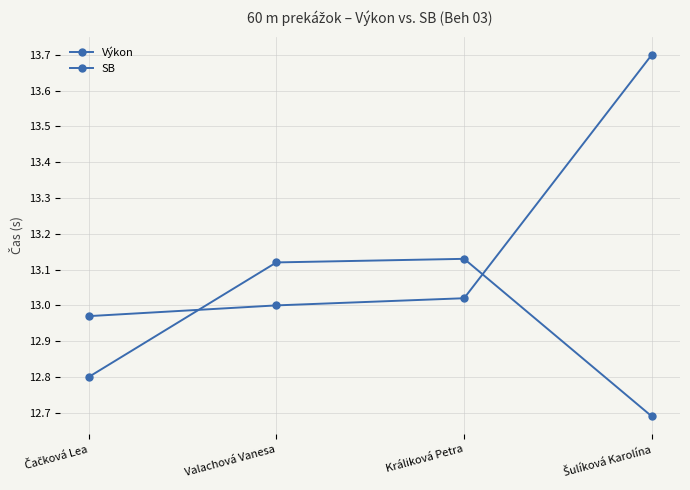

How many data points in SB are less than 13?

2